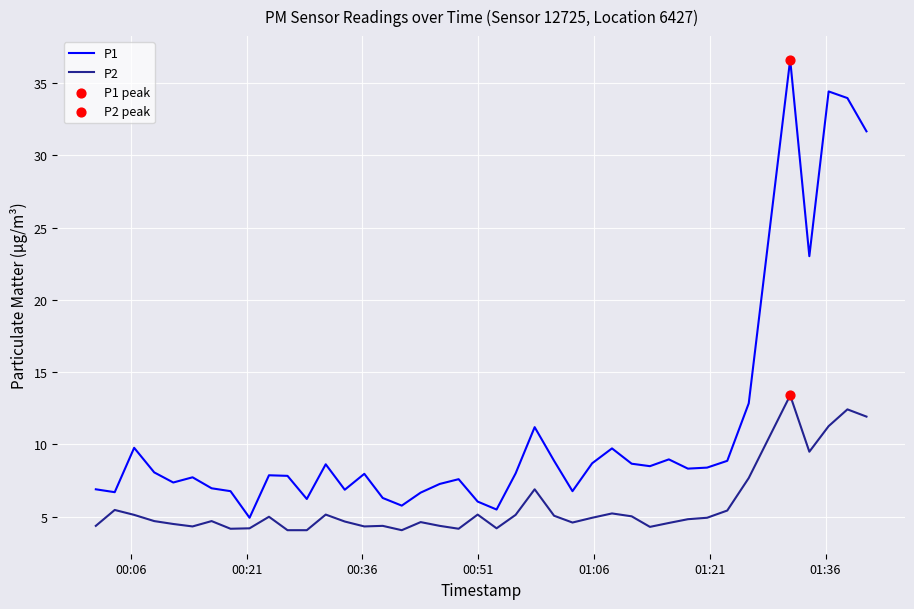

Which series has the widest spread of values?

P1